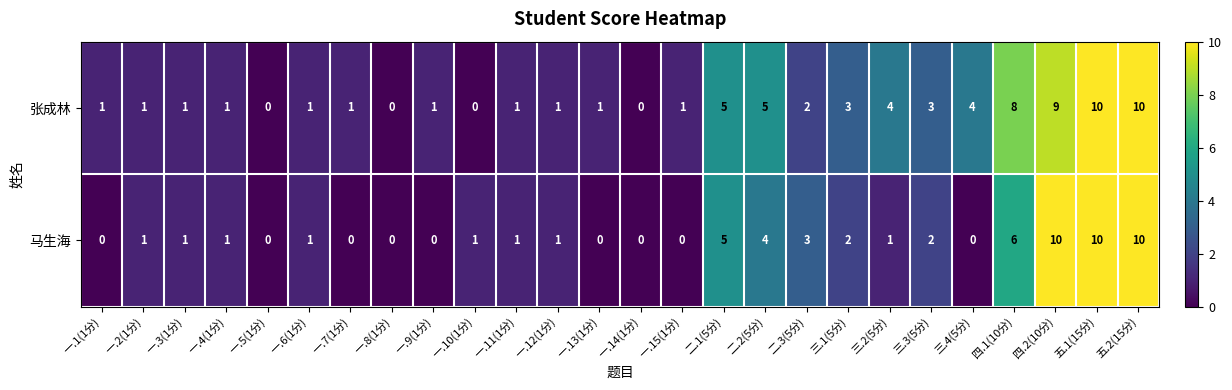

Count the 马生海 values in the range 0 to 3.

20